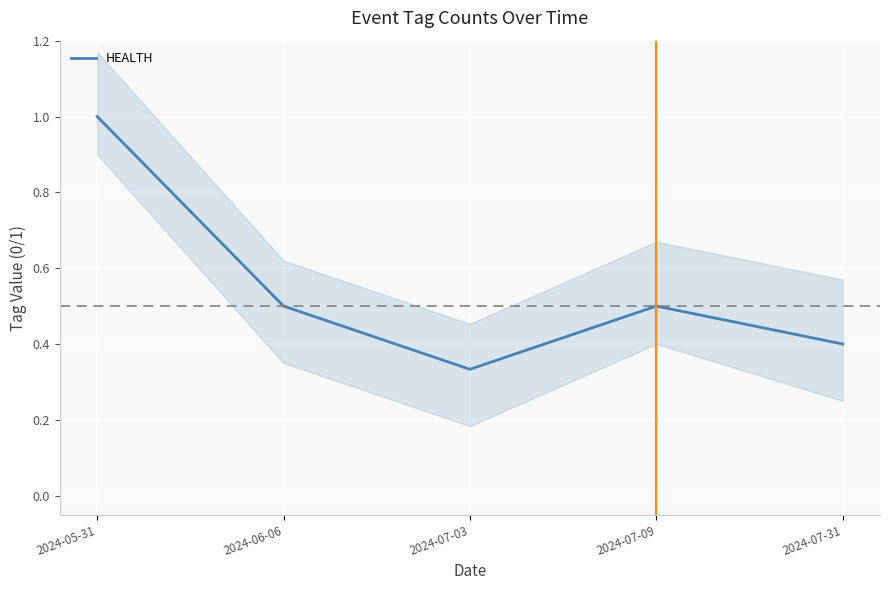

Rank the categories by value from lowest to highest.

2024-07-03, 2024-07-31, 2024-06-06, 2024-07-09, 2024-05-31